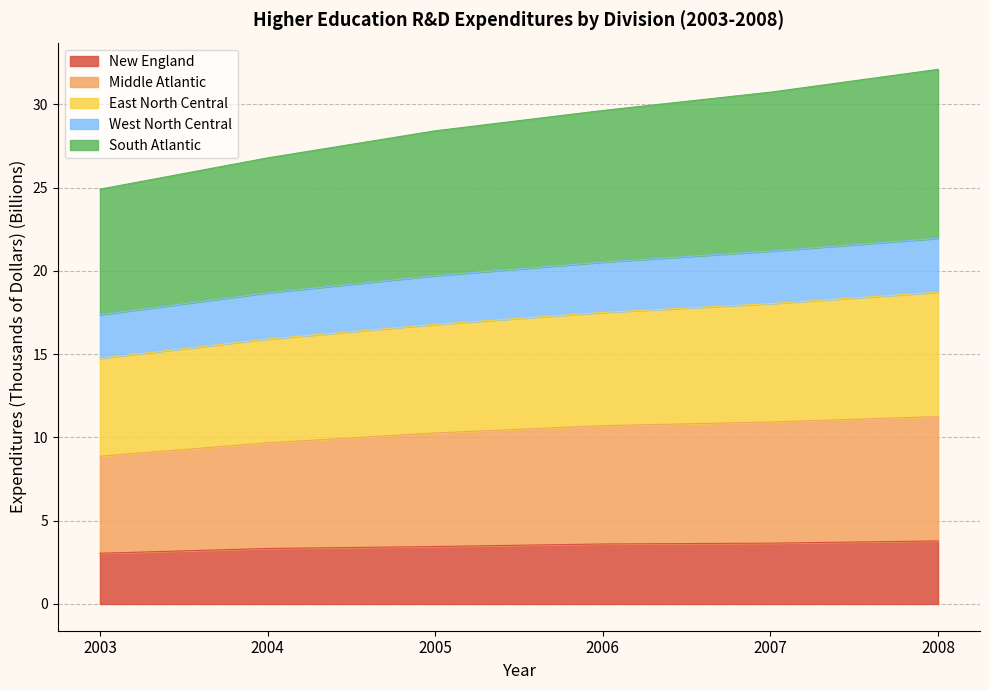

What is the value of the New England point at the 6th from the left?

3.8